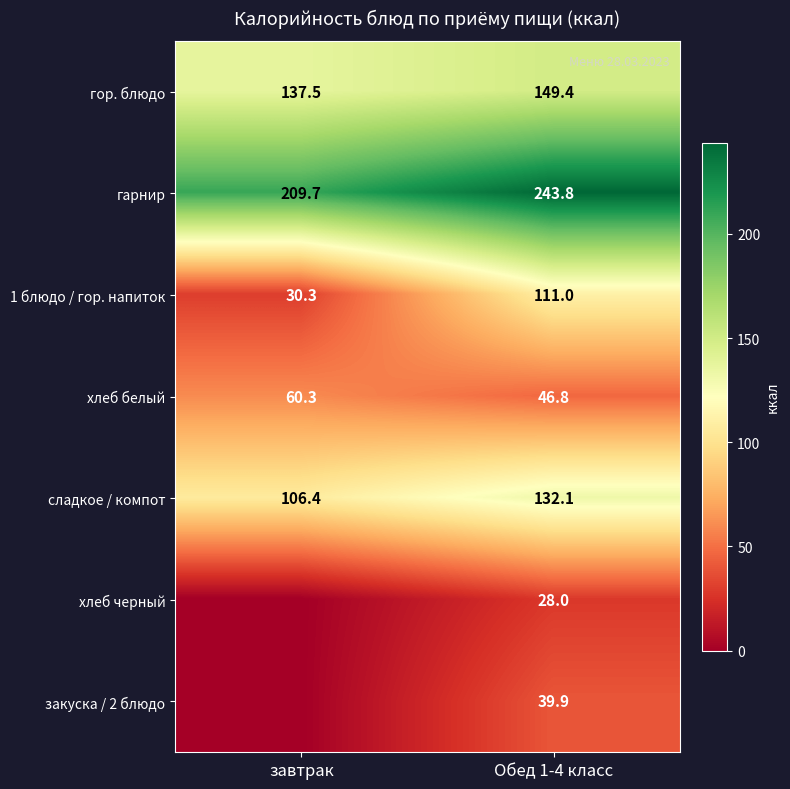

Which category has the lowest value in the гарнир series?

завтрак